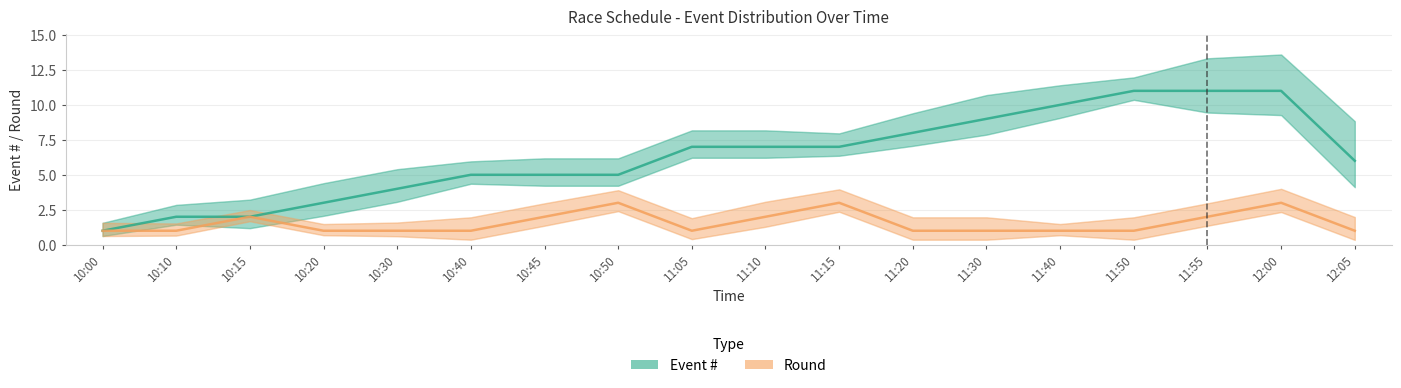

List the labels in order of Event # value, smallest first.

10:00, 10:10, 10:15, 10:20, 10:30, 10:40, 10:45, 10:50, 12:05, 11:05, 11:10, 11:15, 11:20, 11:30, 11:40, 11:50, 11:55, 12:00